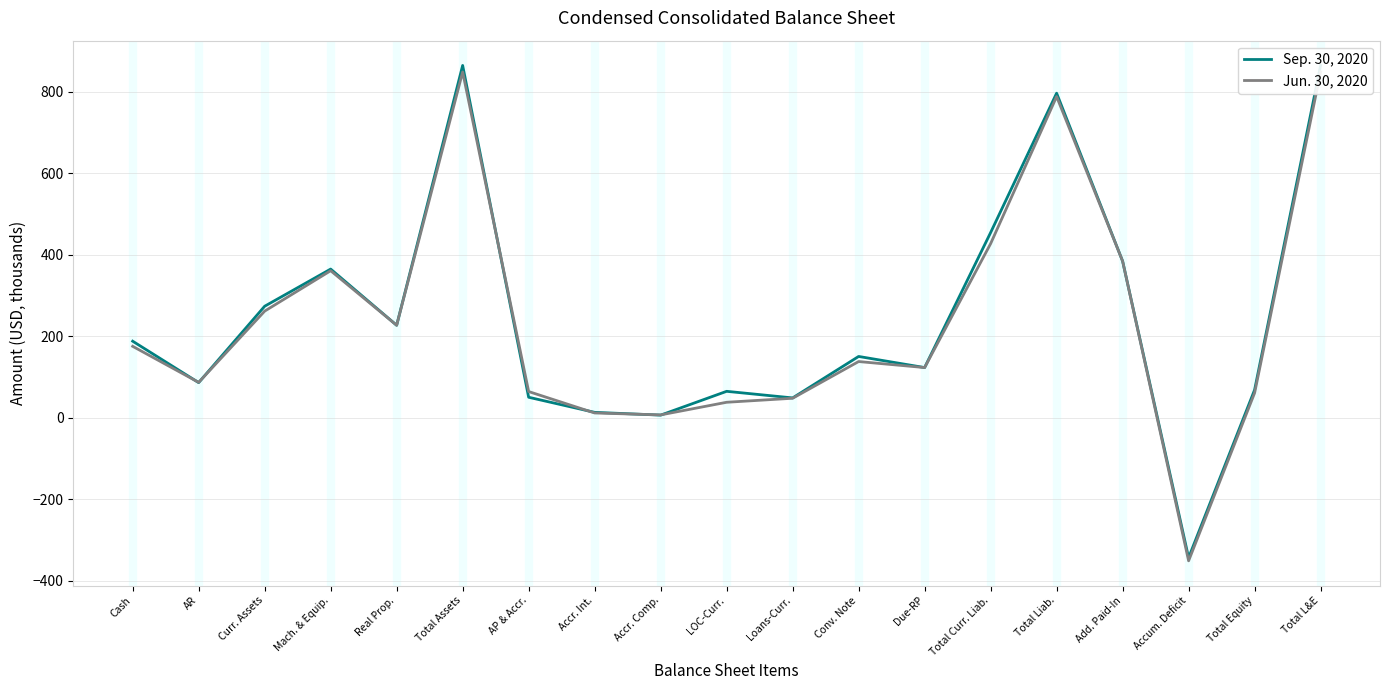

Where is Jun. 30, 2020 nearest to the value 248?

Curr. Assets